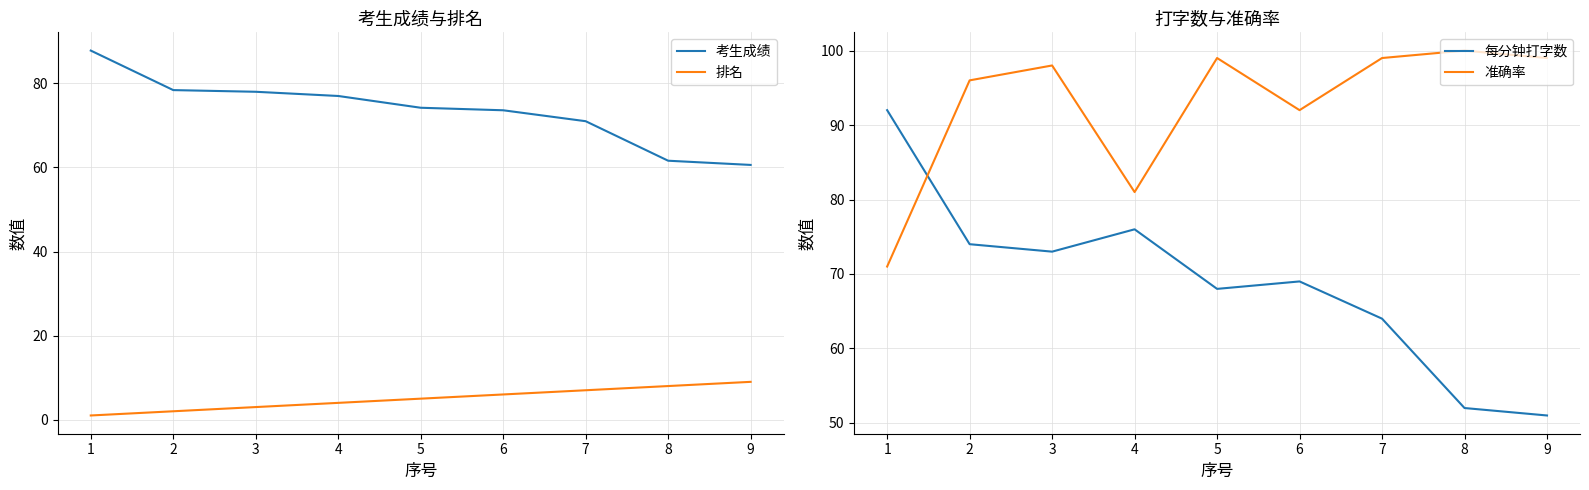

What is the total value across all series at 9?

219.6